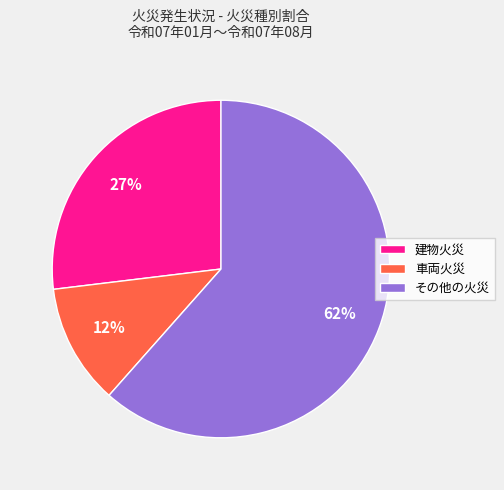

Do 建物火災 and その他の火災 together represent more than half of the pie?

Yes